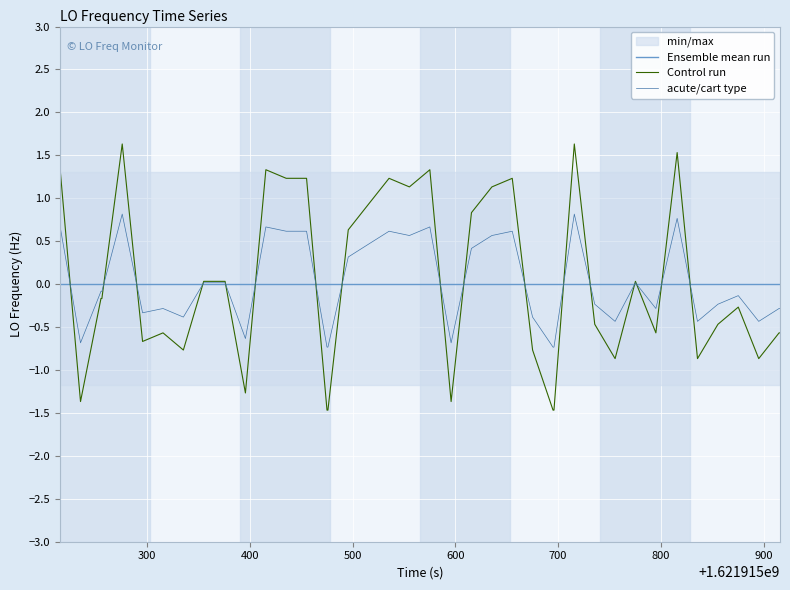

How many intersections are there between acute/cart type and Ensemble mean run?

17